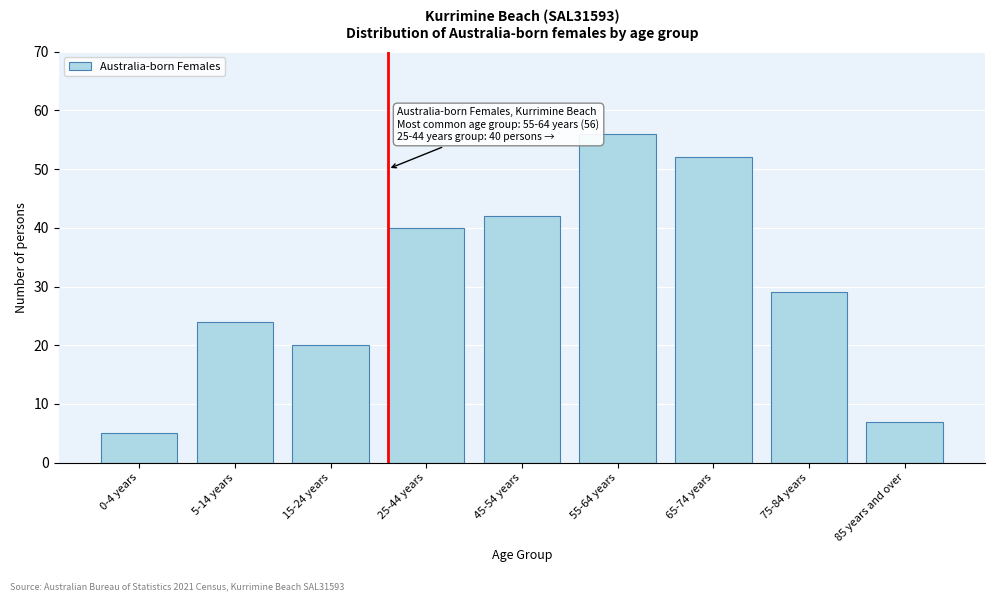

Reading right to left, list all the values displayed in this chart.

7	29	52	56	42	40	20	24	5